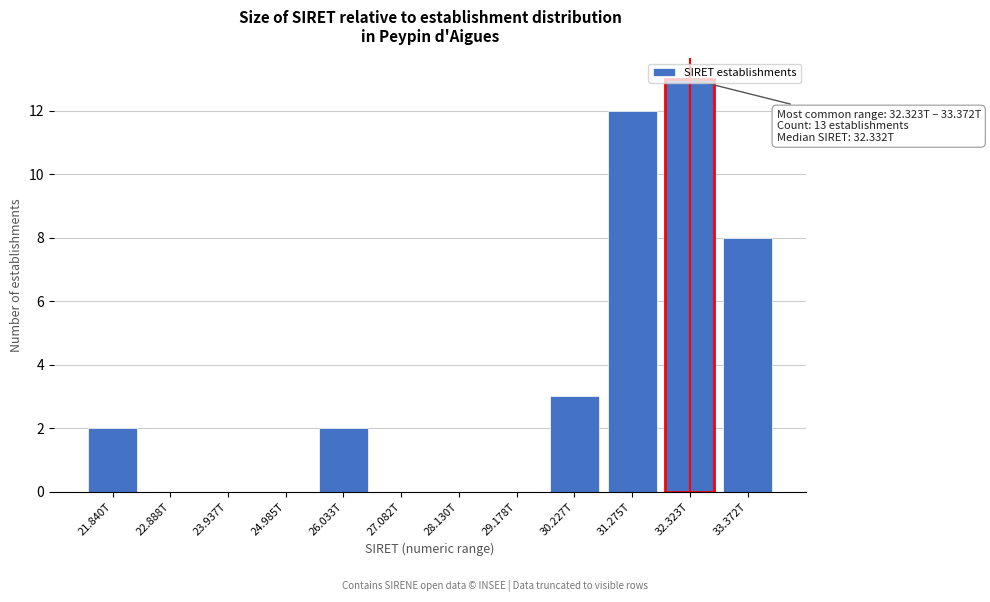

At which label is the value closest to 6?

33.372T